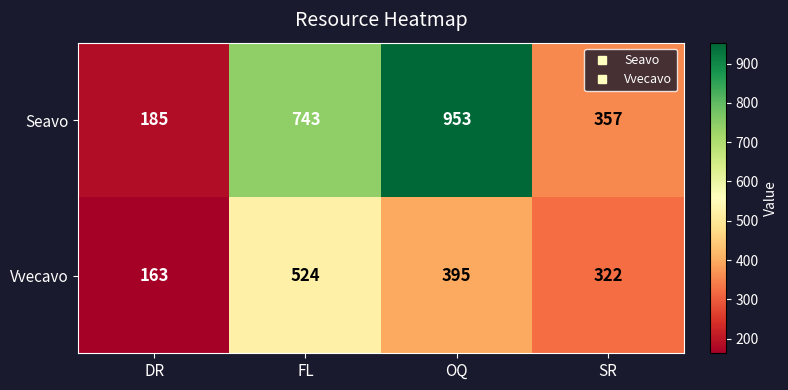

List the series in order of their peak value, highest first.

Seavo, Vvecavo